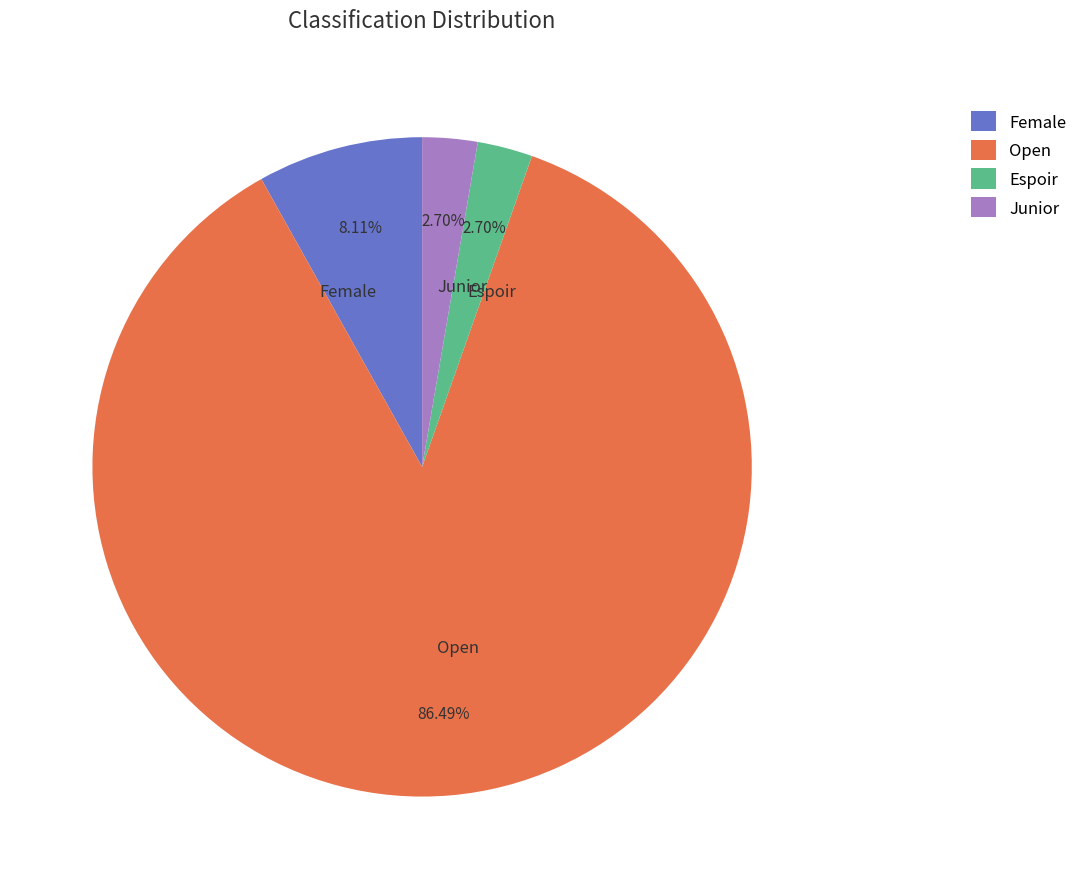

To the nearest percent, what is the combined percentage of Open and Female?

95%